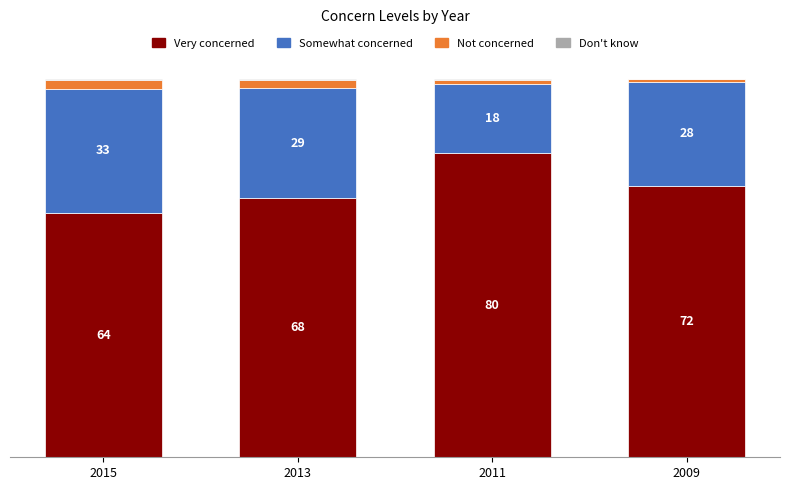

Which series has the largest total across all categories?

Very concerned